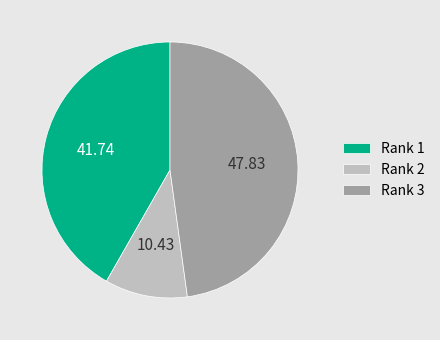

Combined, do Rank 1 and Rank 3 account for over 50%?

Yes